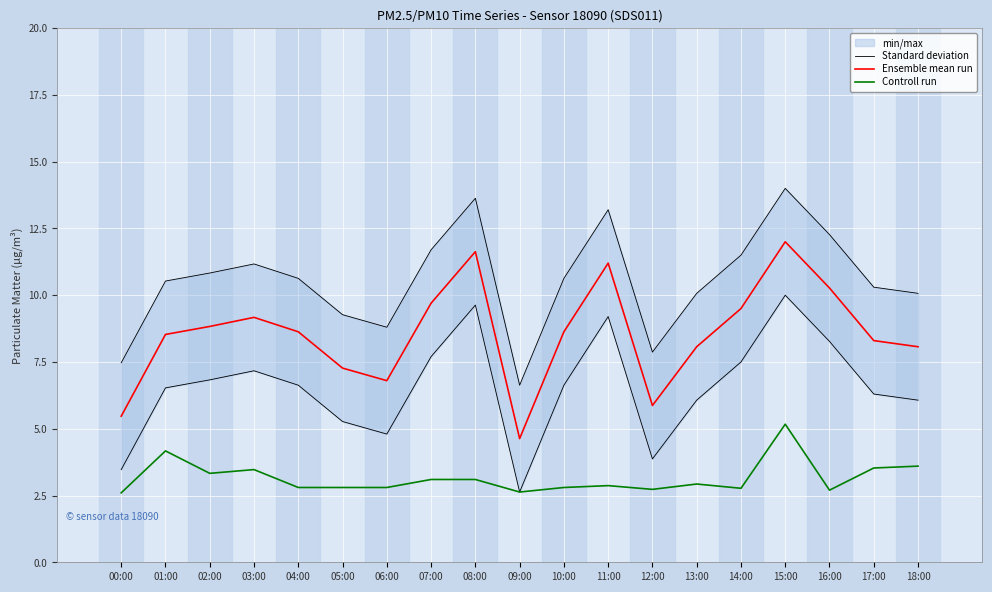

What is the average value of the Ensemble mean run series?

8.6